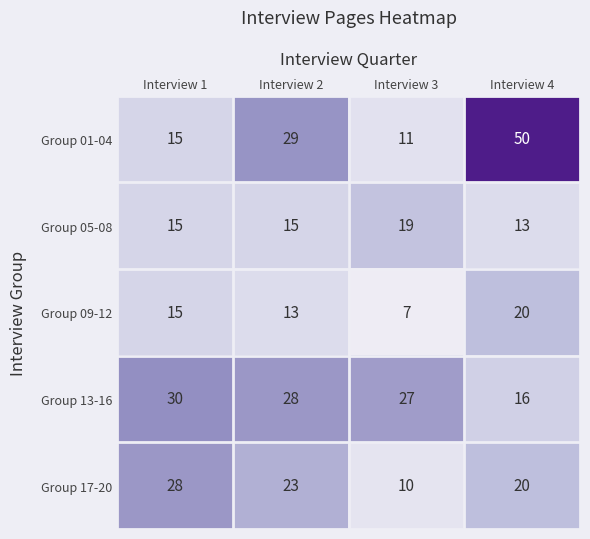

How many Group 05-08 values are between 15 and 19?

3